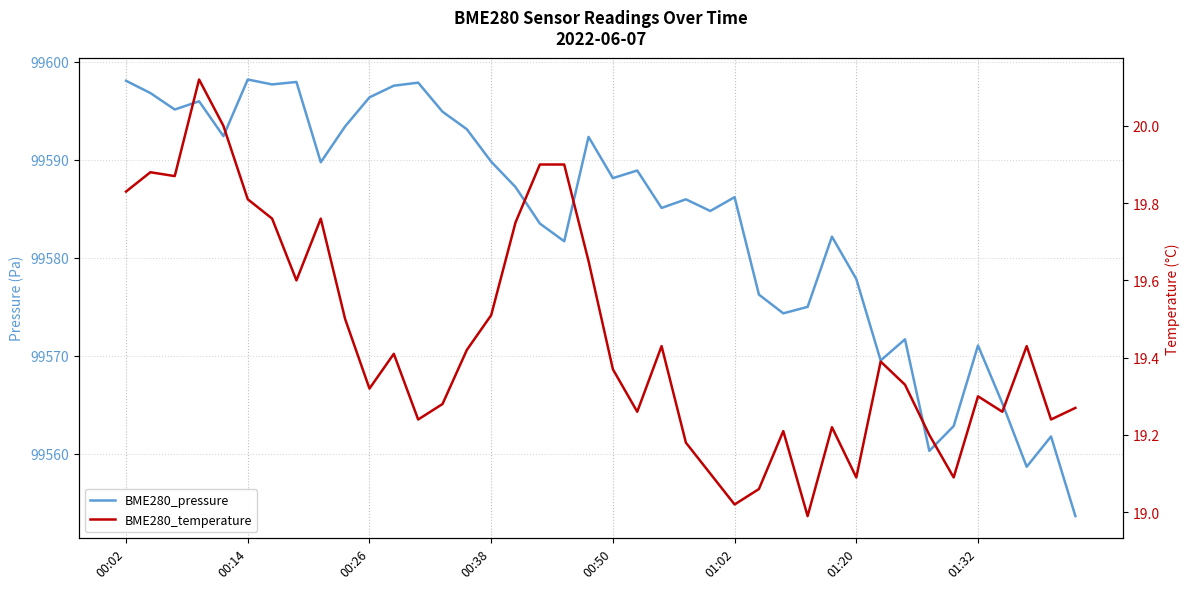

Which series has the largest total across all categories?

BME280_pressure